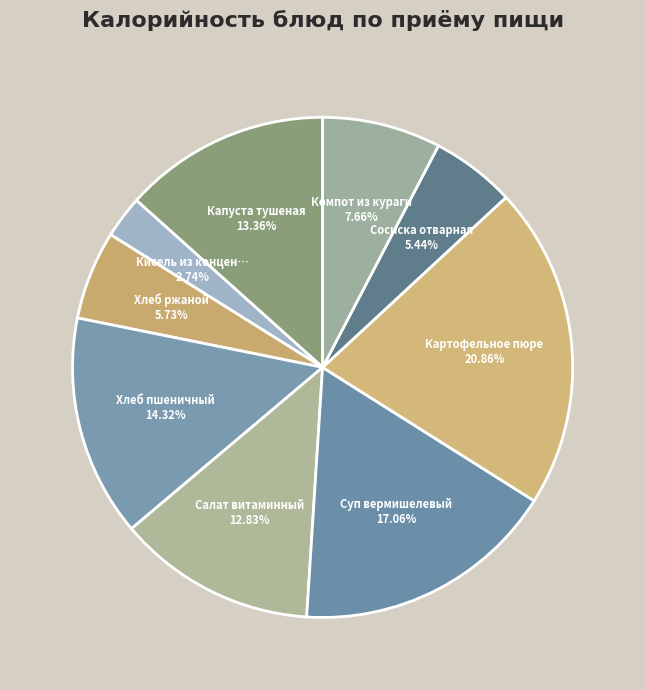

Count the number of slices in the pie.

9